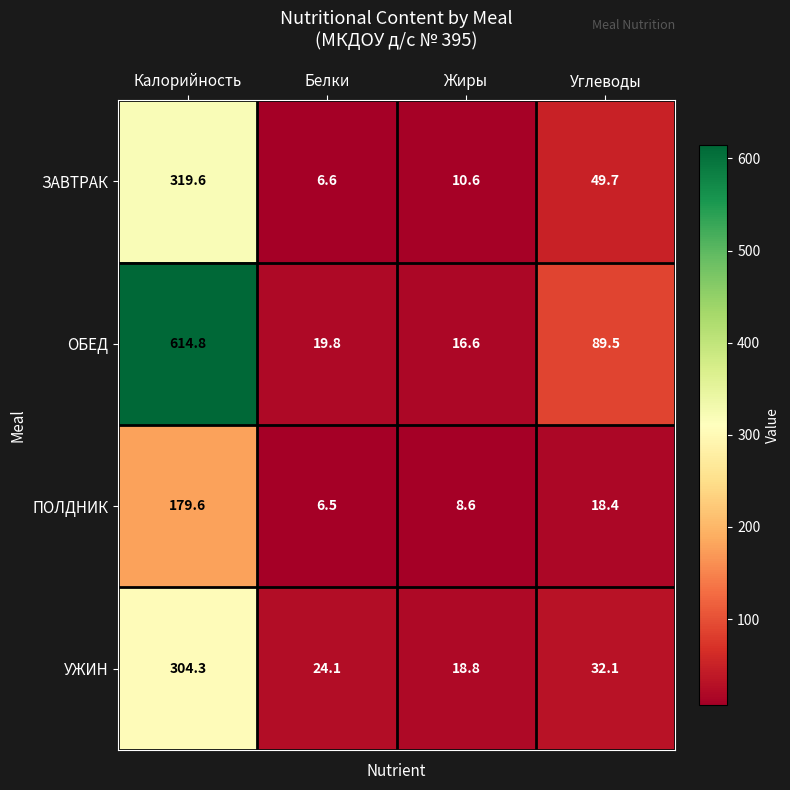

Which category has the highest value across all series?

Калорийность